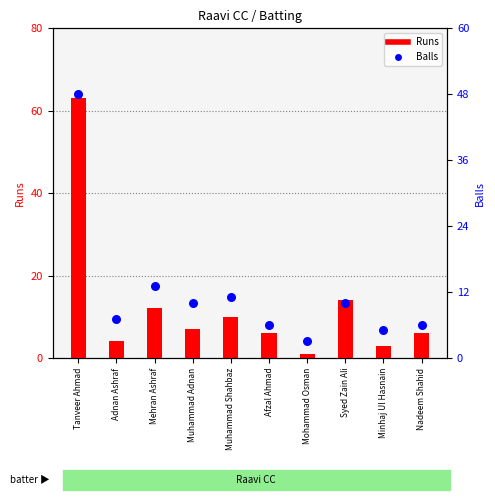

Which series reaches the maximum Y coordinate?

Runs